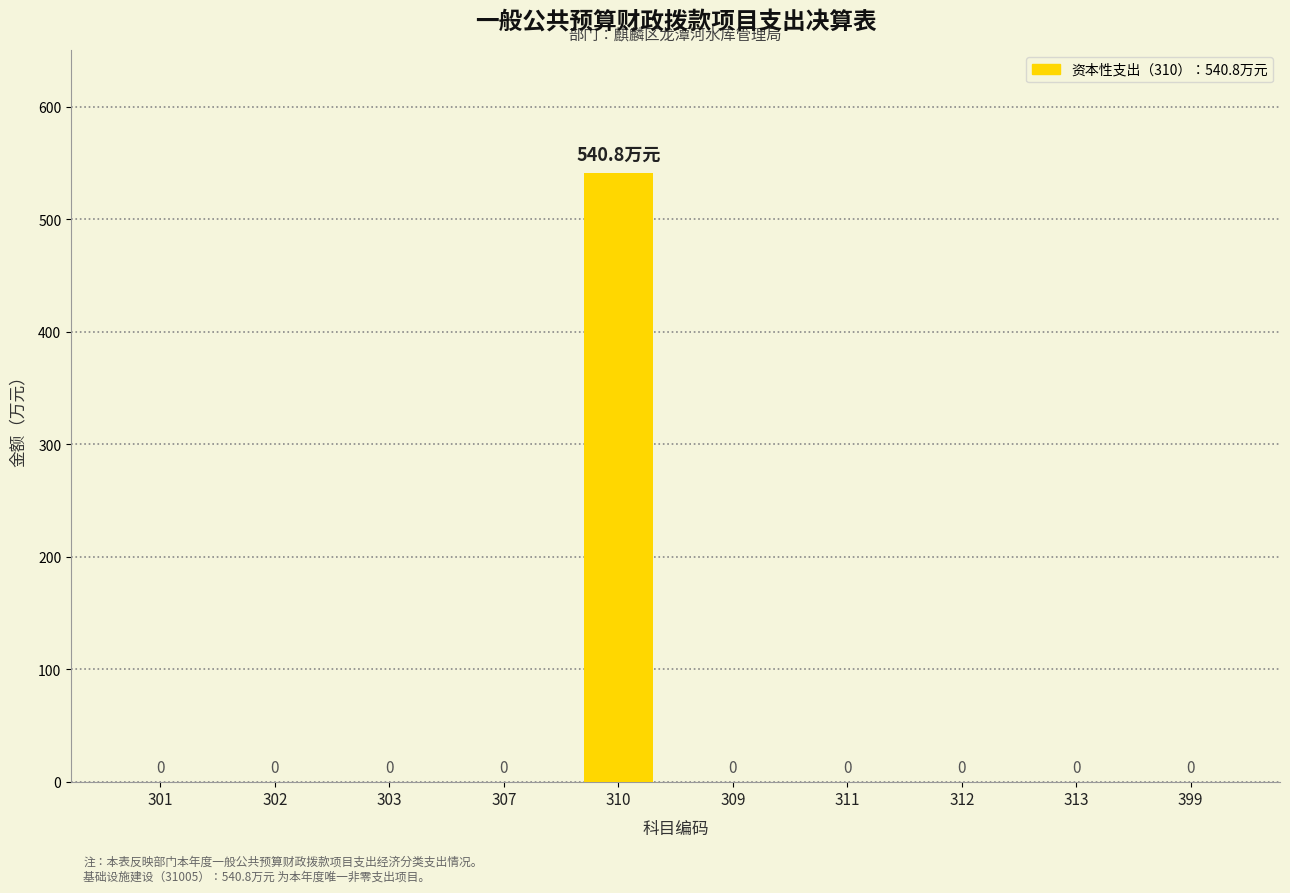

Between 310 and 307, which is larger?

310